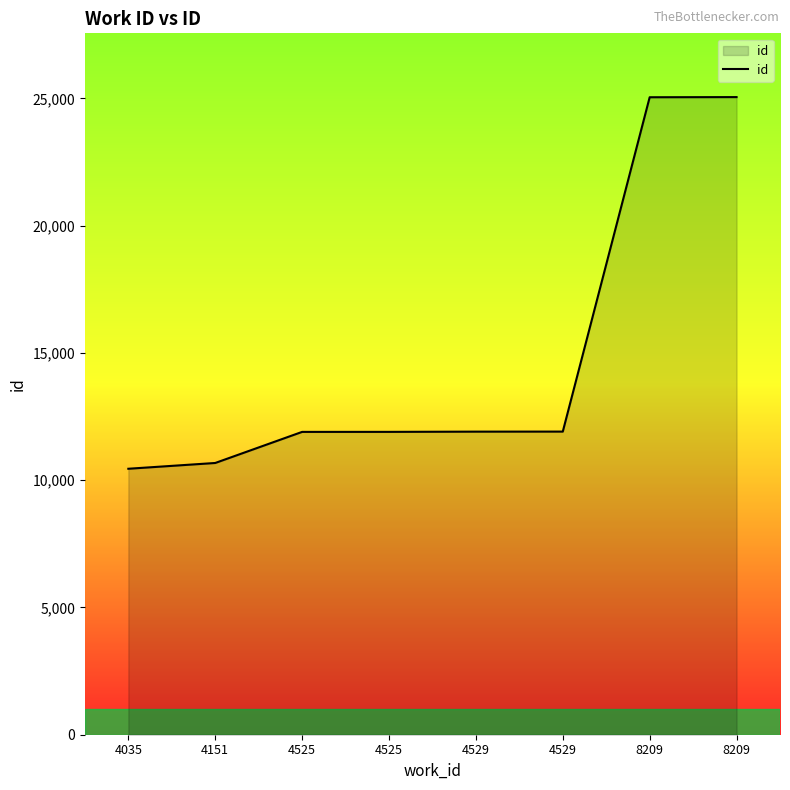

The value at 8209 is 25048. True or false?

True